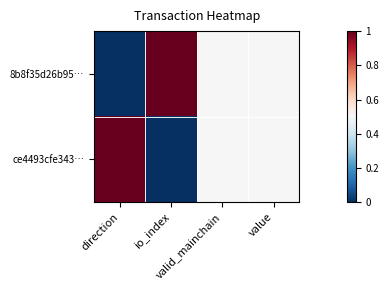

At which category does the chart reach its peak across all series?

io_index